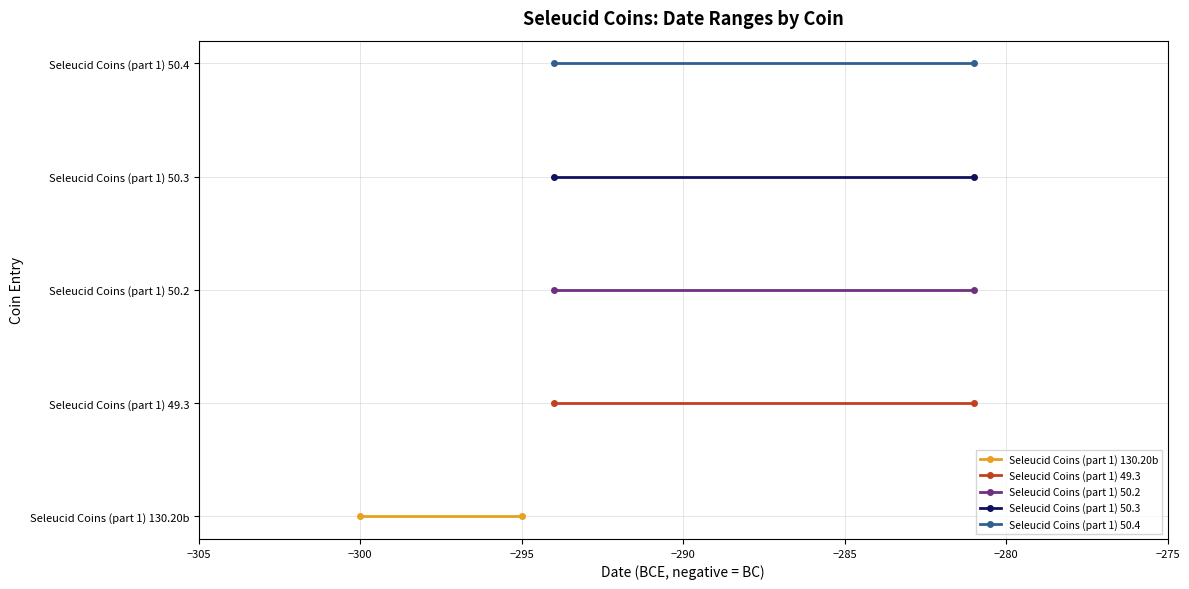

How many lines are shown in the chart?

5